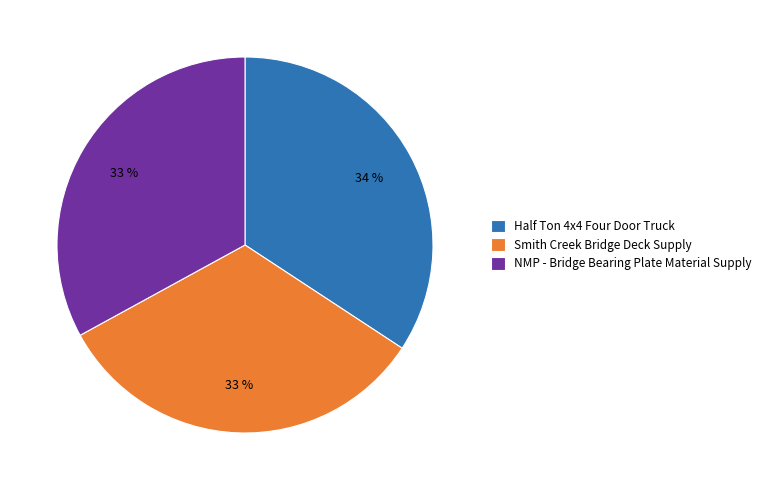

To the nearest percent, what is the difference between the NMP - Bridge Bearing Plate Material Supply and Half Ton 4x4 Four Door Truck slice percentages?

1%